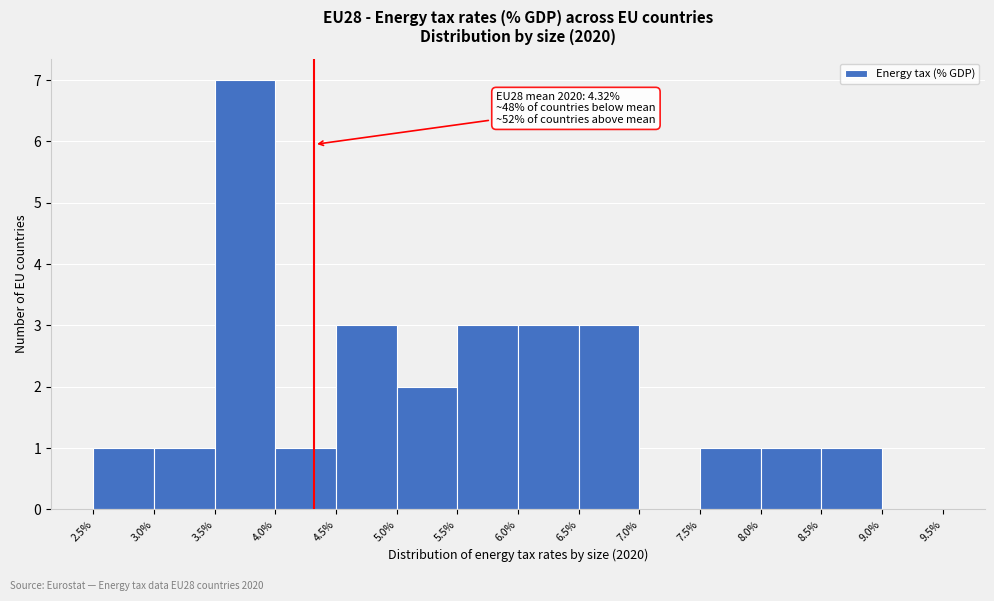

Over which range of the x-axis is the bar tallest?

3.5% to 4.0%